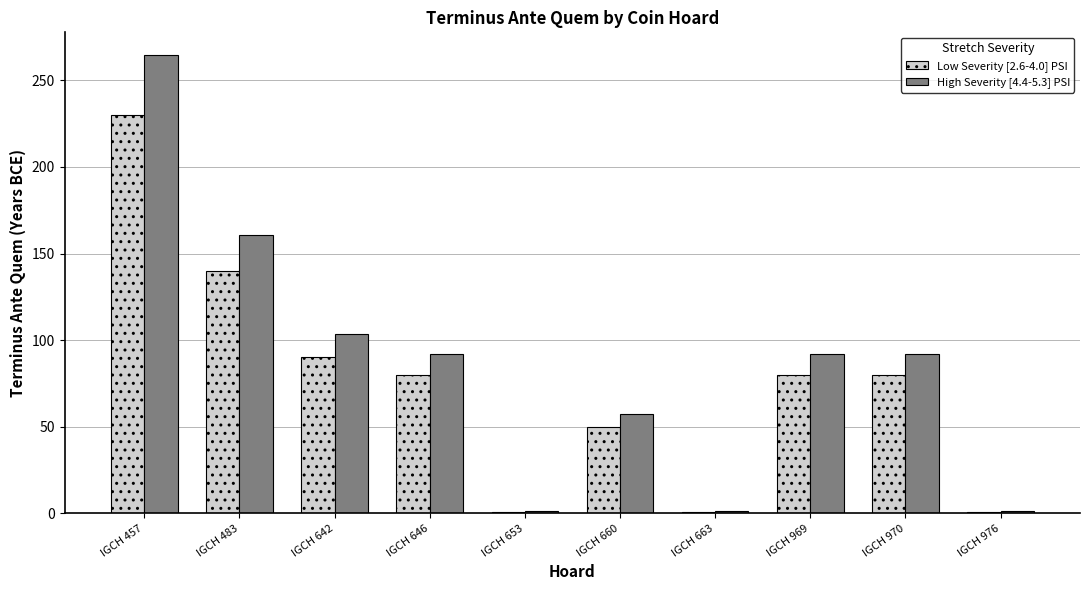

Which series has the largest range (max minus min)?

High Severity [4.4-5.3] PSI